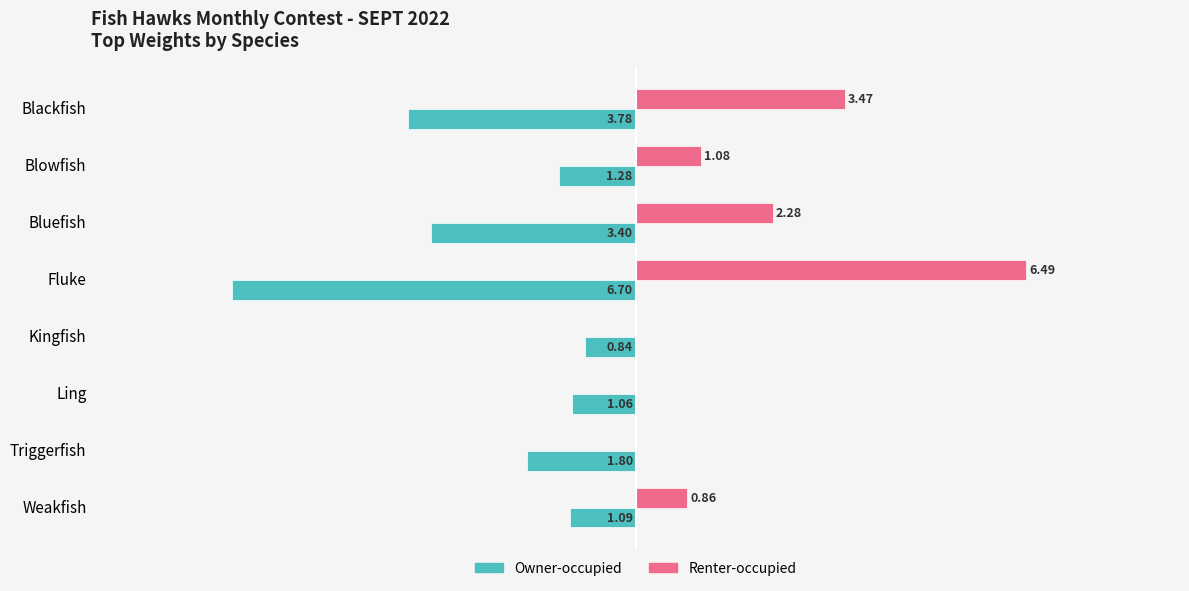

Which series changed the most between Kingfish and Ling?

Owner-occupied